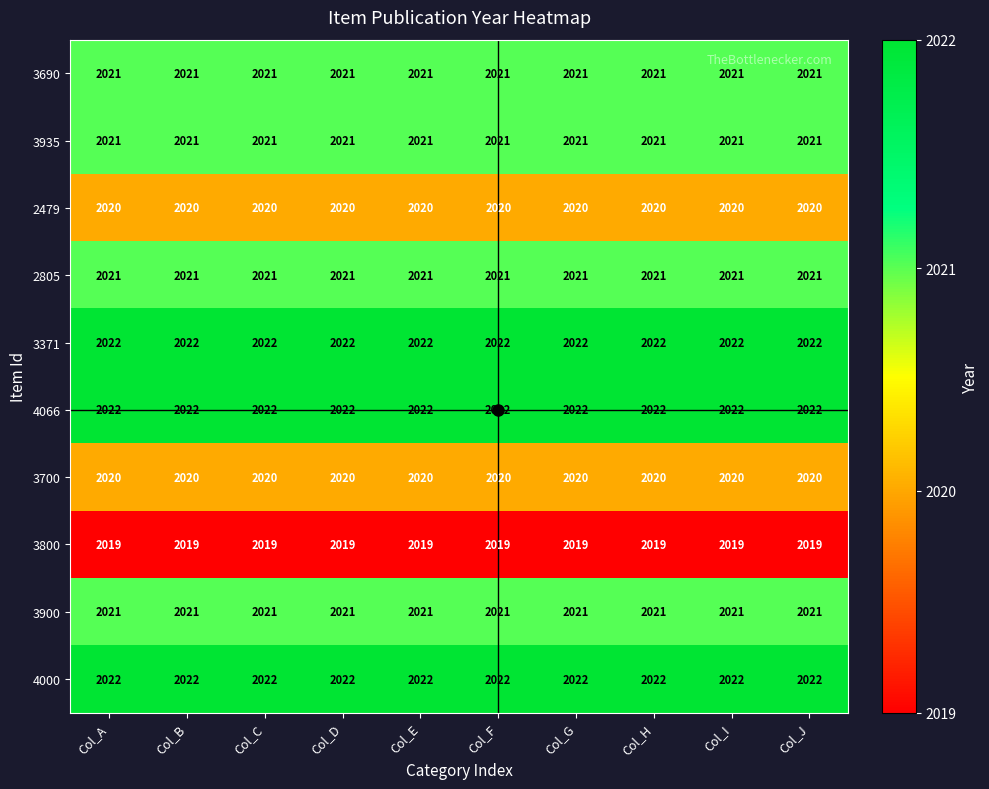

What is the smallest value displayed?

2019